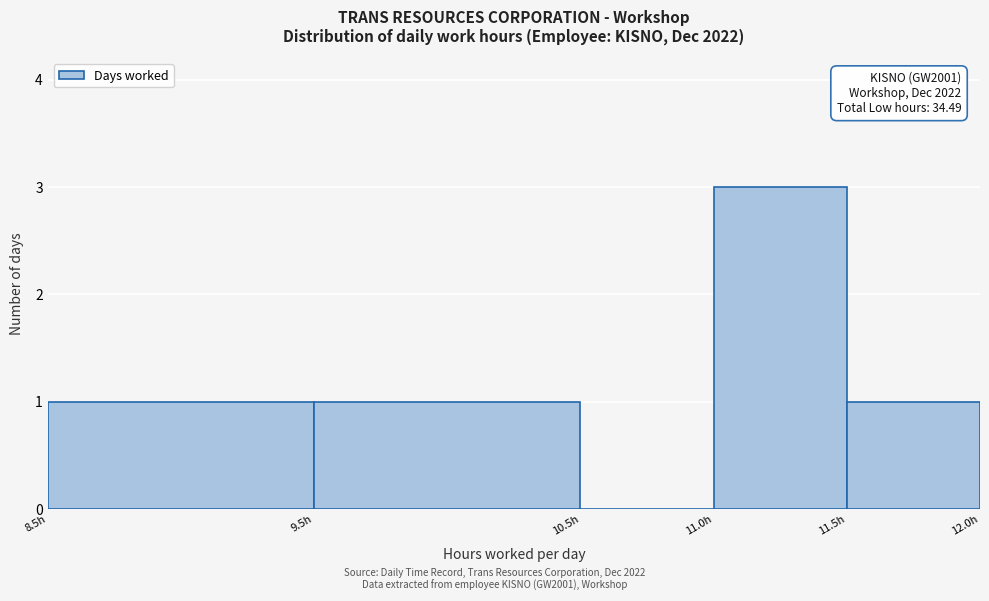

Which range on the x-axis has the tallest bar?

11.0 to 11.5